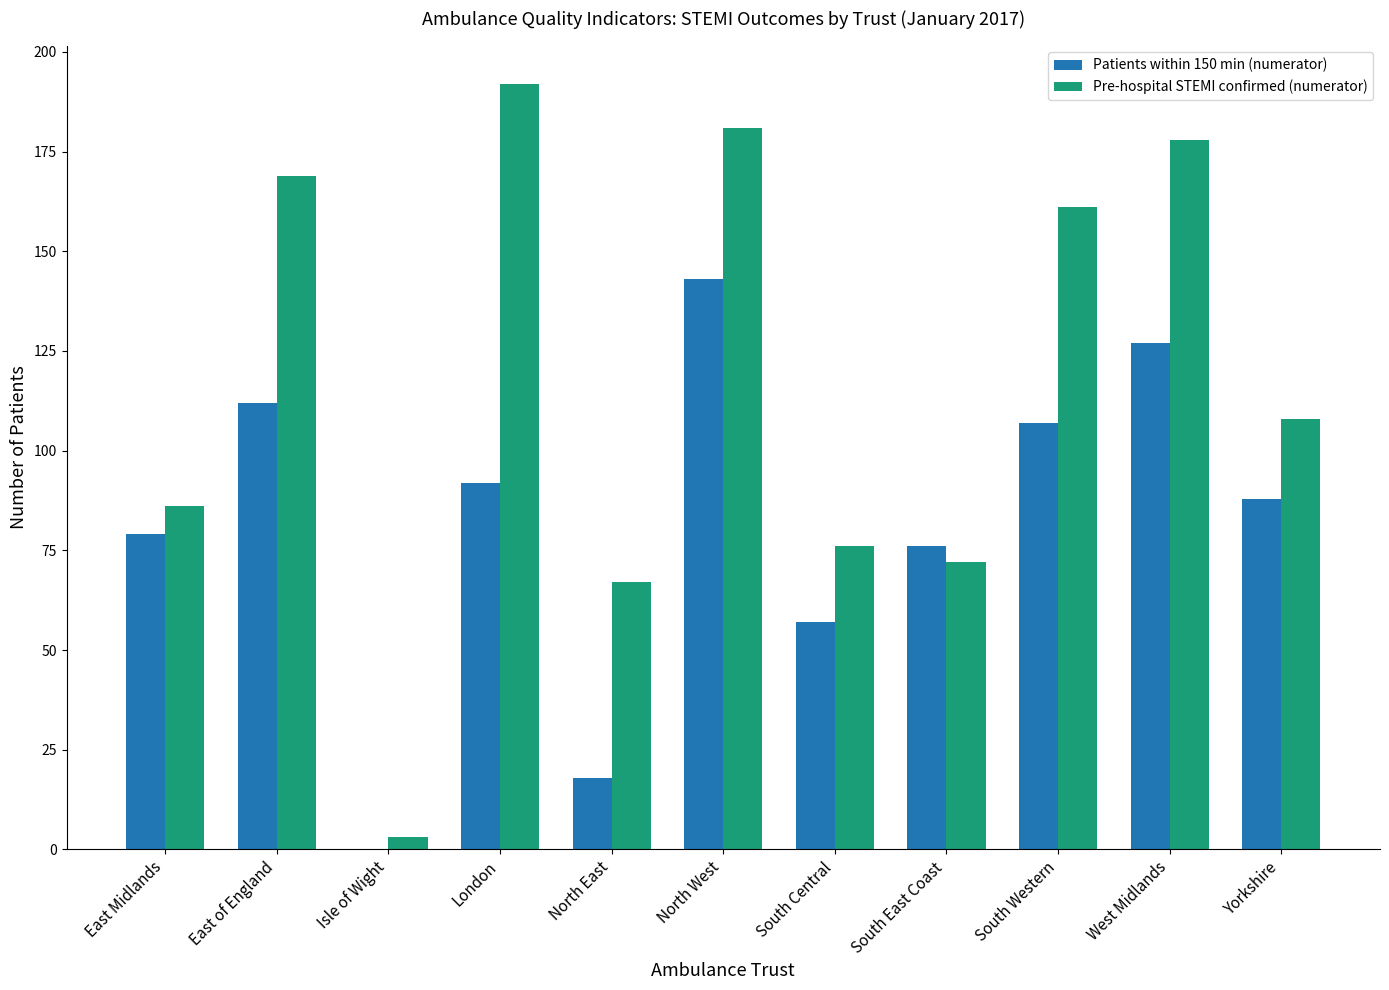

What is the total value across all series at London?

284